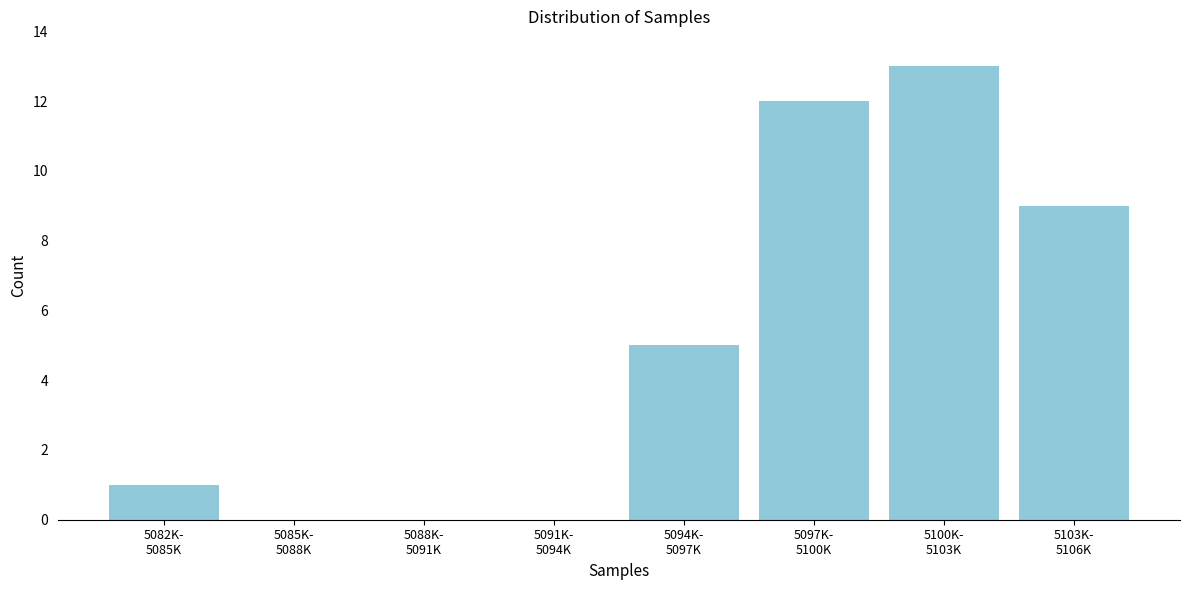

What is the maximum value shown in the chart?

13